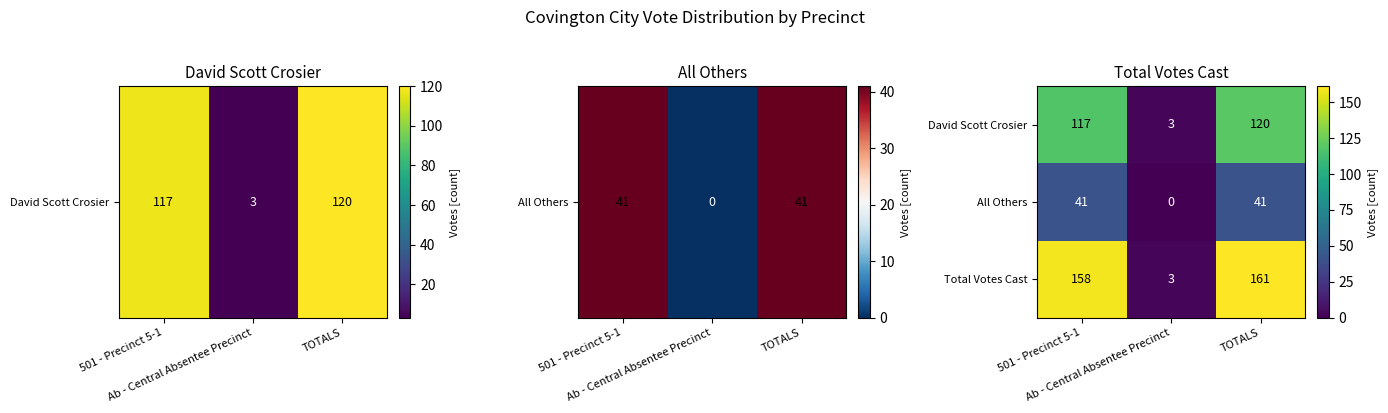

Which series has the widest spread of values?

Total Votes Cast